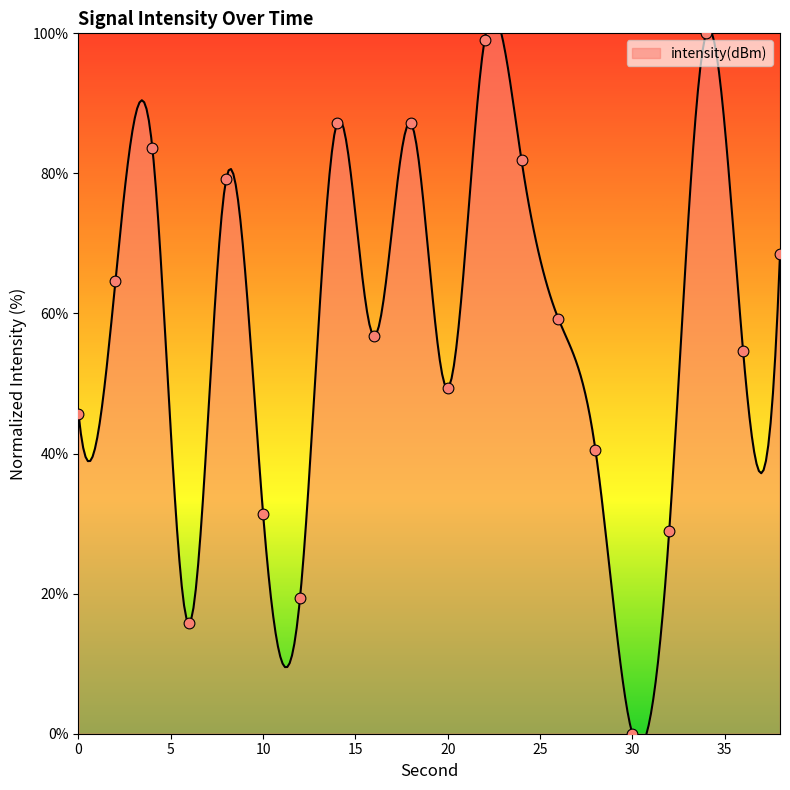

Between 38 and 24, which is larger?

24